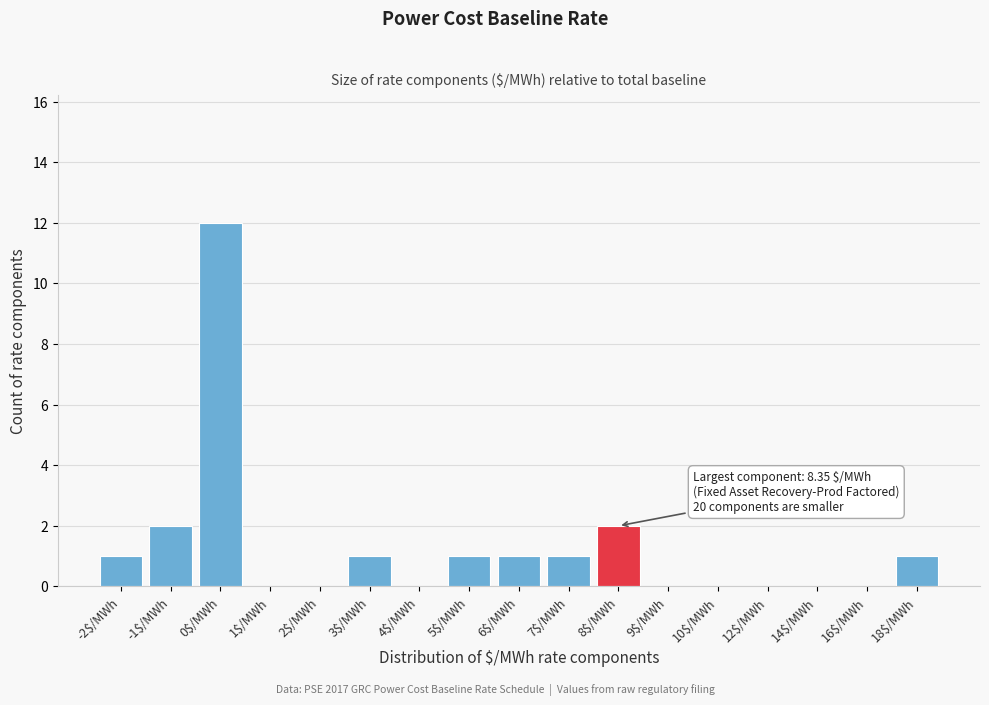

Is it true that the value at 3$/MWh is 0?

False